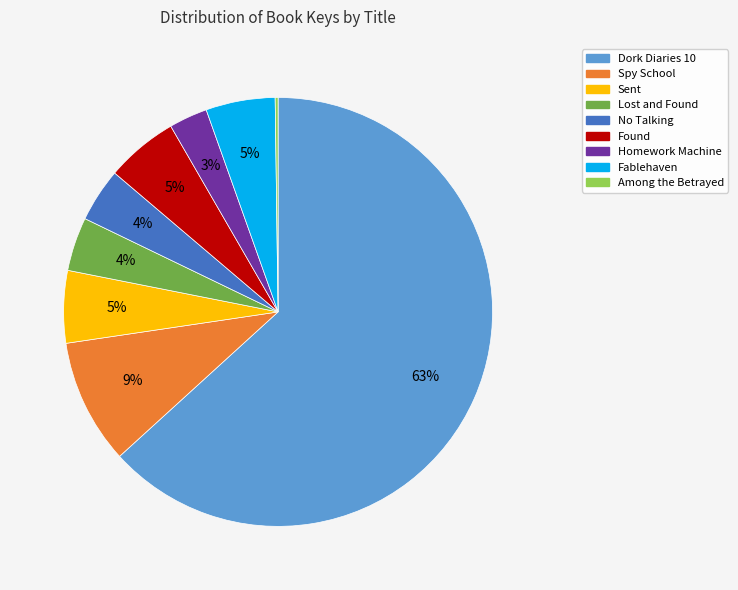

What is the largest slice in the pie chart?

Dork Diaries 10